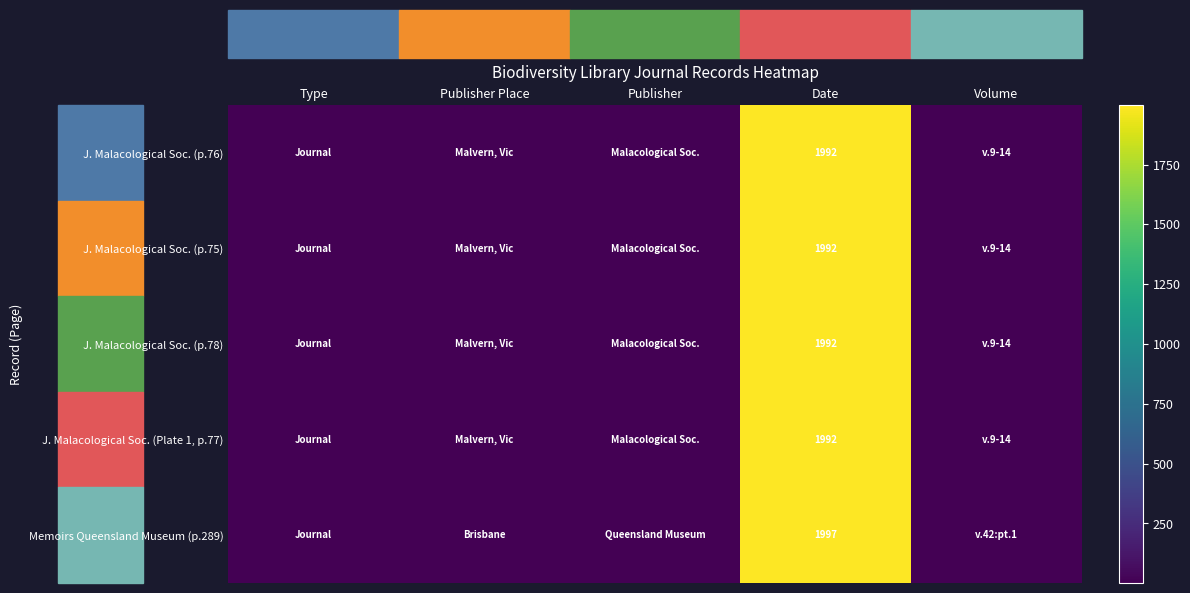

What is the spread (max minus min) of values at Date?

5